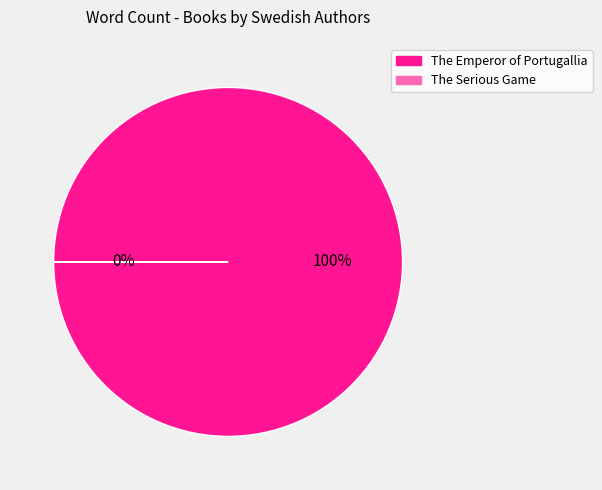

Combined, do The Serious Game and The Emperor of Portugallia account for over 50%?

Yes